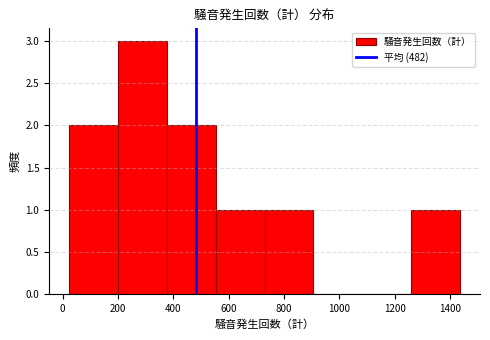

Reading left to right, transcribe this chart: for each bar, give the range it covers on the x-axis and its height. Neither the bar edges nor the heights are printed on the chart, so give them approximately, as read against the axes.

20 to 200: 2
200 to 380: 3
380 to 560: 2
560 to 740: 1
740 to 900: 1
900 to 1080: 0
1080 to 1260: 0
1260 to 1440: 1